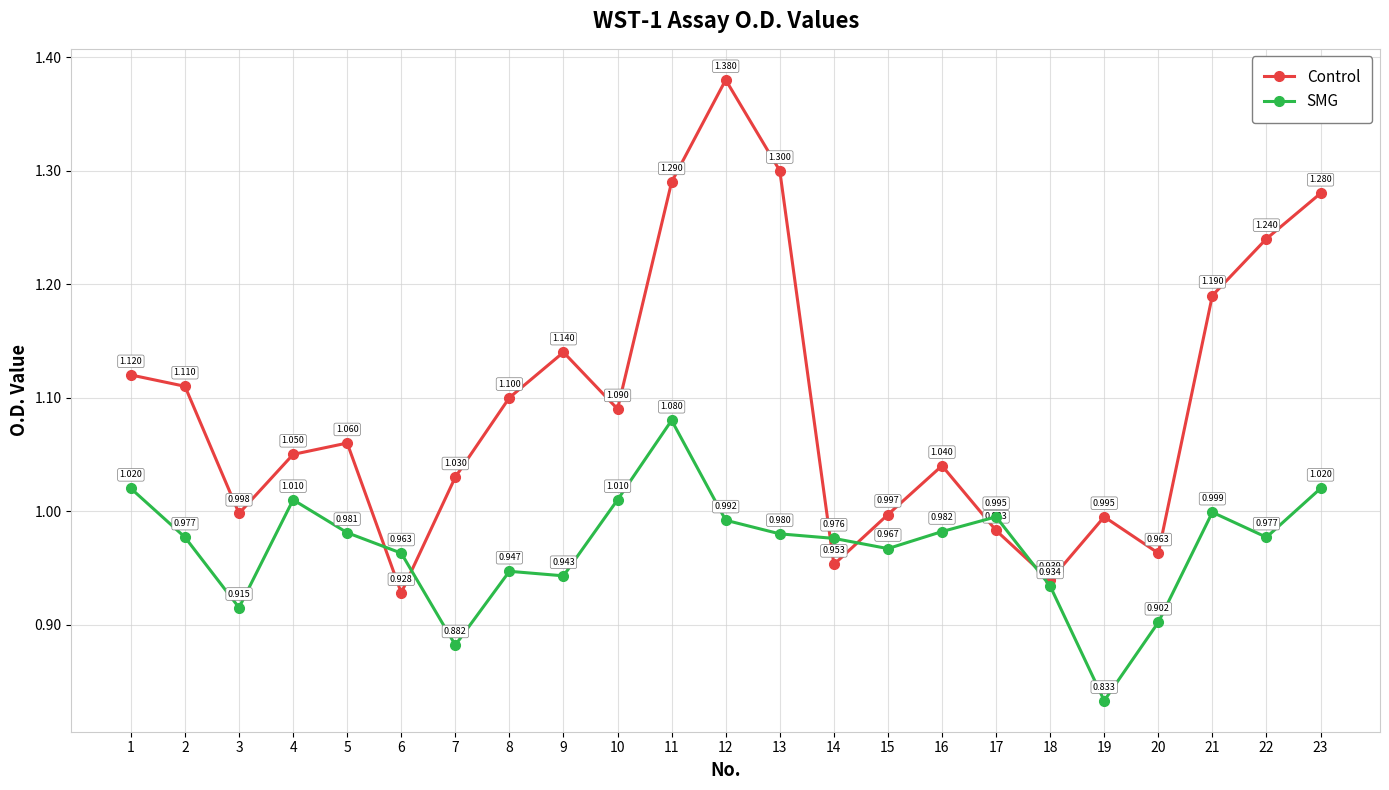

Does the chart display data point markers on the line(s)?

Yes